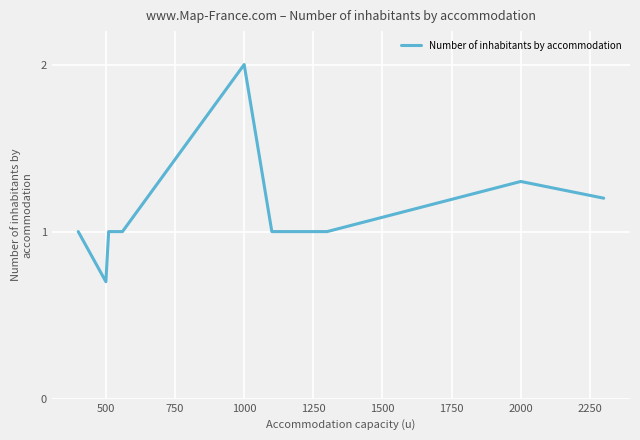

How many lines are shown in the chart?

1